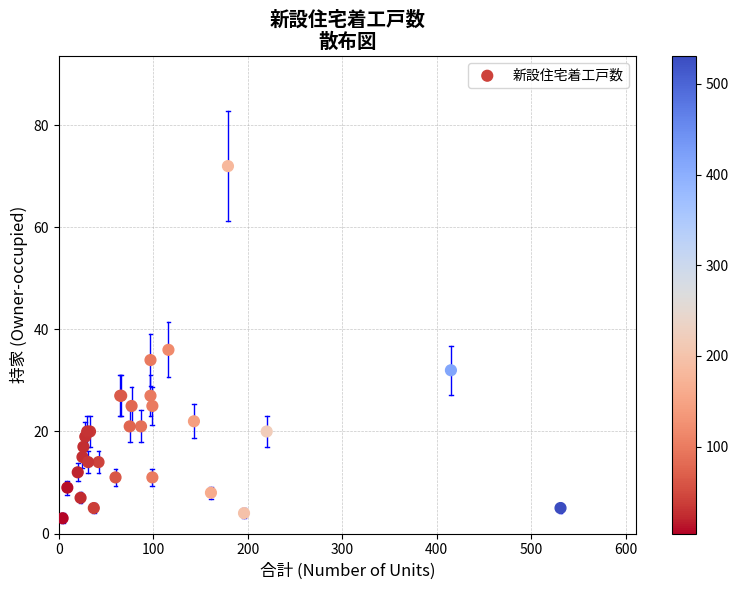

What Y value in the scatter plot is closest to 37?

36